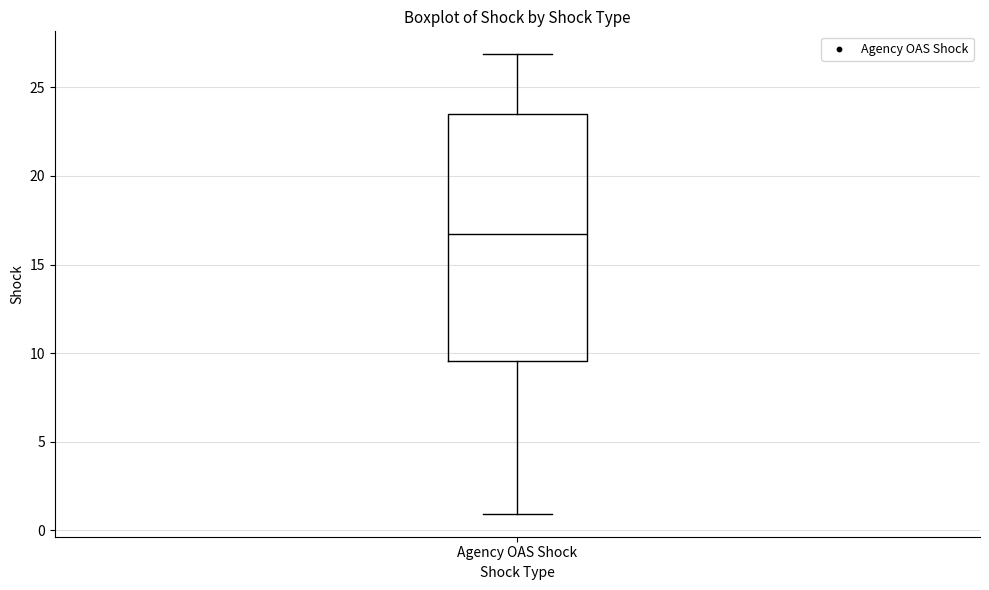

Transcribe this box plot: give where the median line is, the range the box spans, and where the two whiskers end, as read against the y-axis. The values are not printed on the chart, so give them approximately, as read against the axis.

median 16.5, box 9.5 to 23.5, whiskers 1.0 to 27.0